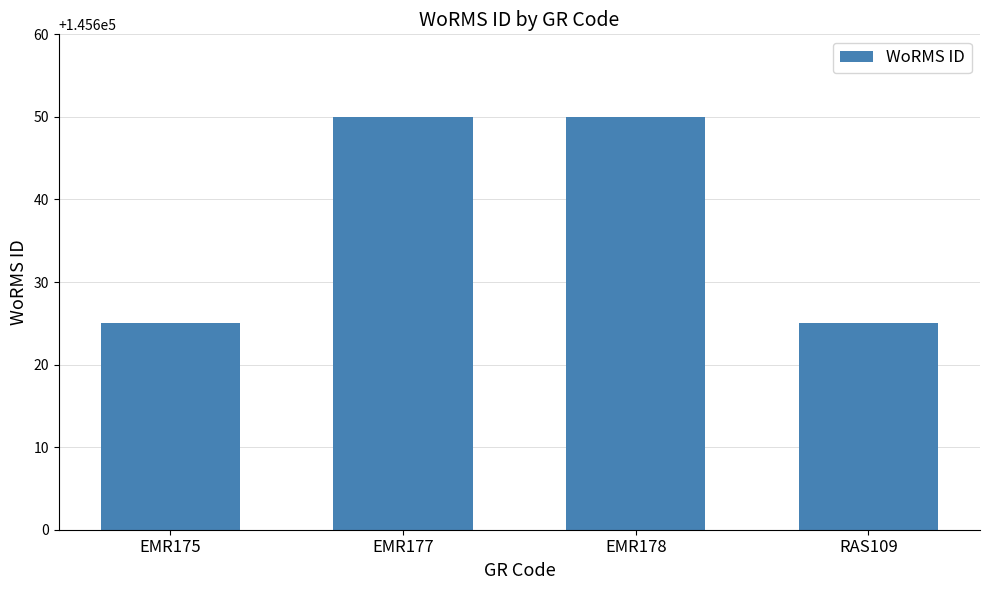

What is the value of the 3rd bar from the left?

145650